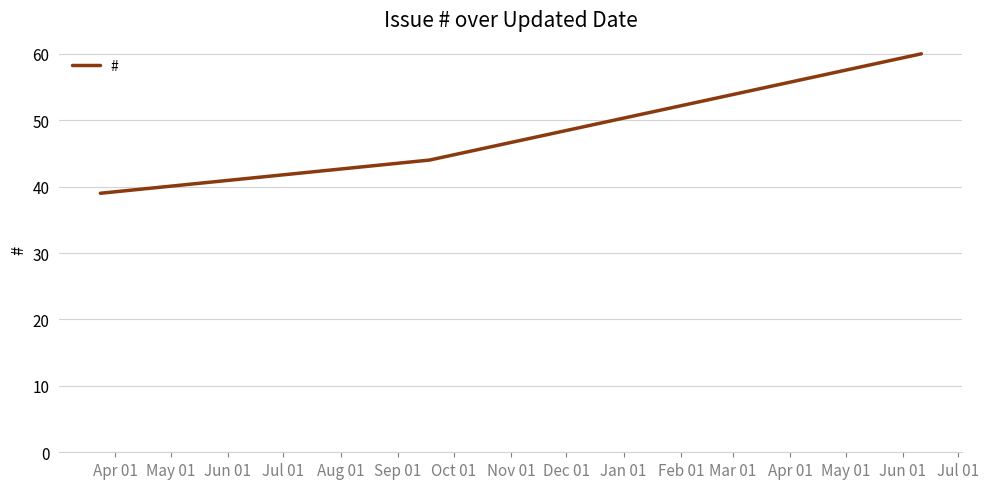

Count the values in the range 39 to 60.

3